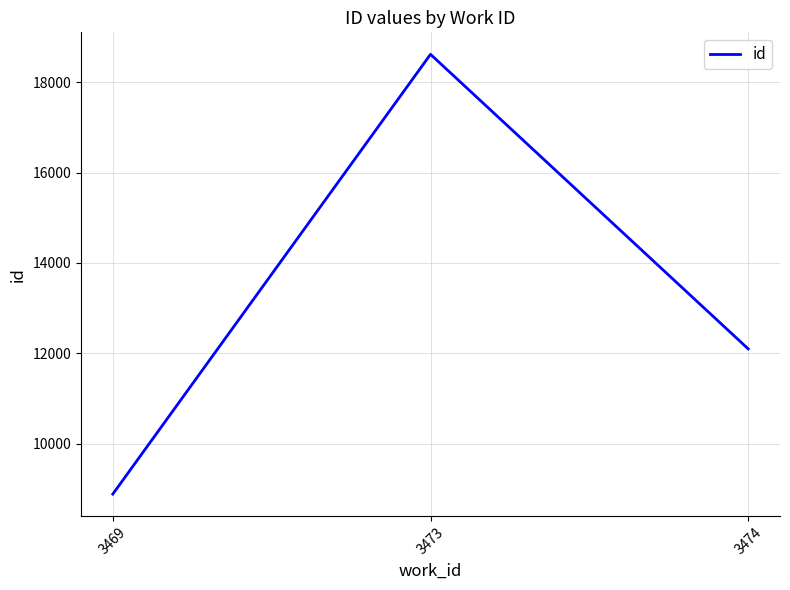

List the labels in order of value, smallest first.

3469, 3474, 3473